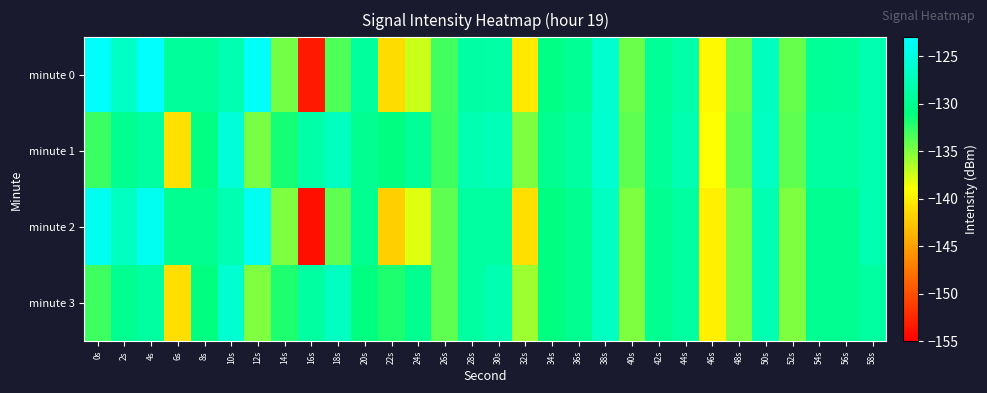

What is the total value across all series at 36s?

-518.6